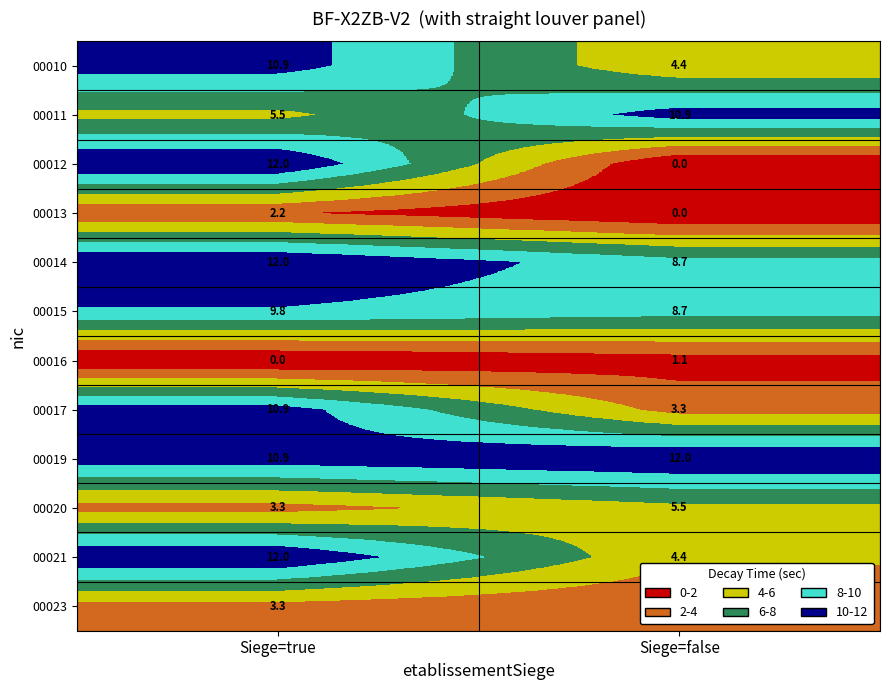

How many distinct data groups are displayed?

12